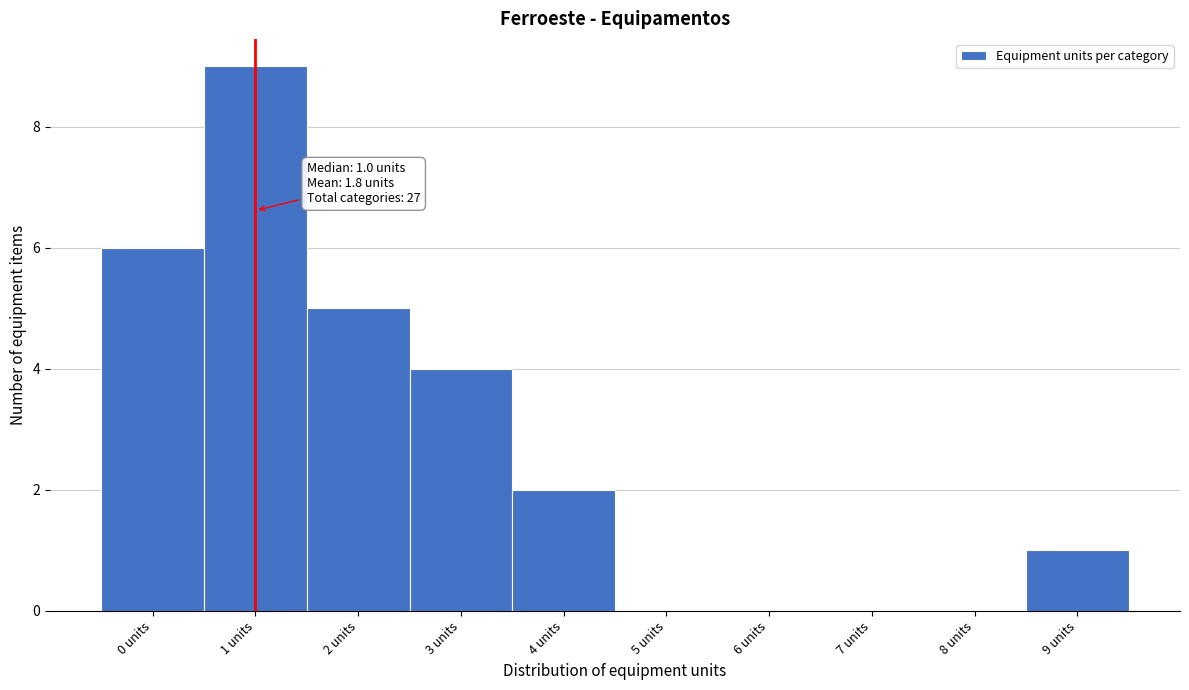

Which range on the x-axis has the tallest bar?

0.5 to 1.5